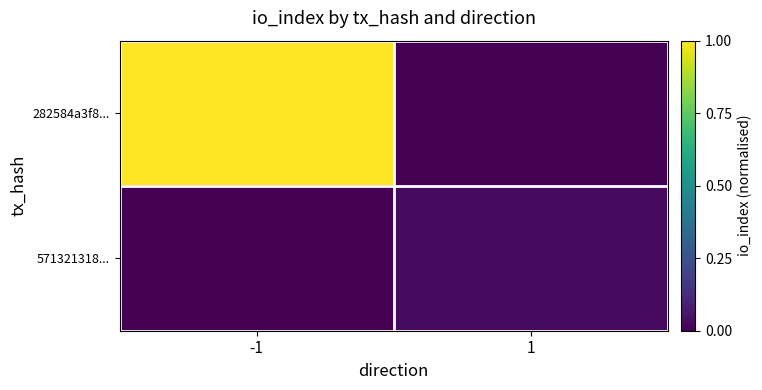

At which category is the sum across all series the highest?

-1